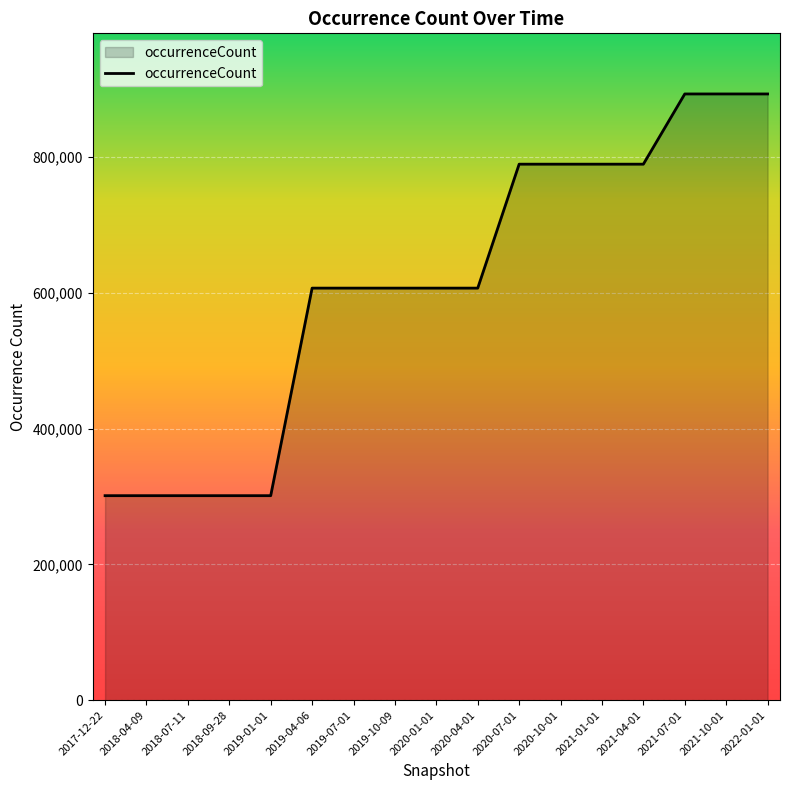

Reading right to left, transcribe all the data shown in this chart.

2022-01-01=892599	2021-10-01=892599	2021-07-01=892599	2021-04-01=789209	2021-01-01=789209	2020-10-01=789209	2020-07-01=789209	2020-04-01=606705	2020-01-01=606705	2019-10-09=606705	2019-07-01=606705	2019-04-06=606705	2019-01-01=301099	2018-09-28=301099	2018-07-11=301099	2018-04-09=301099	2017-12-22=301099